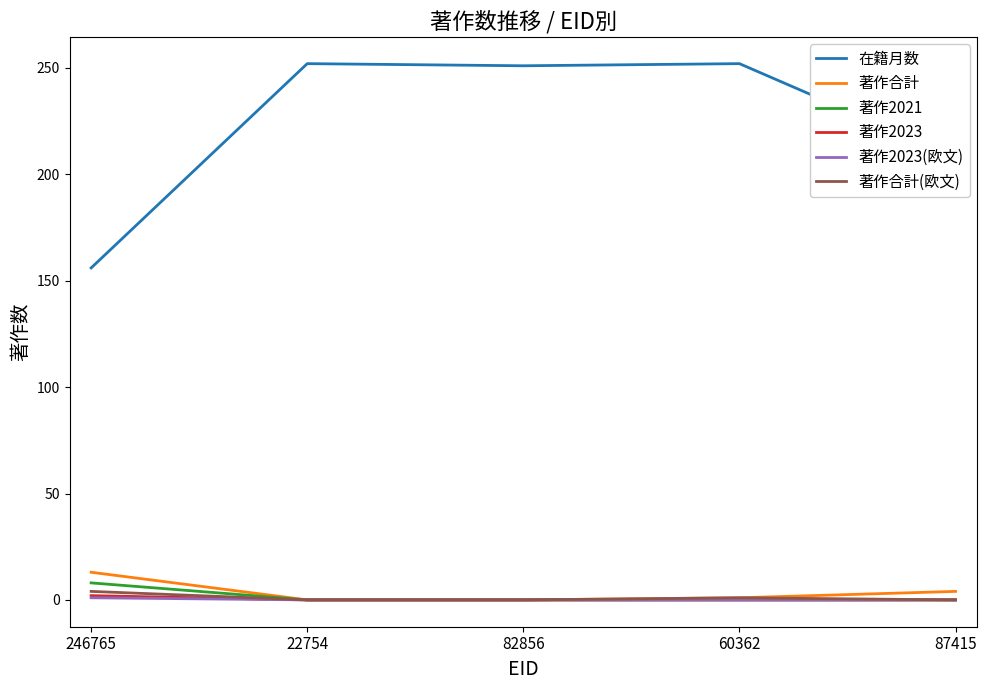

Which series has the largest total across all categories?

在籍月数